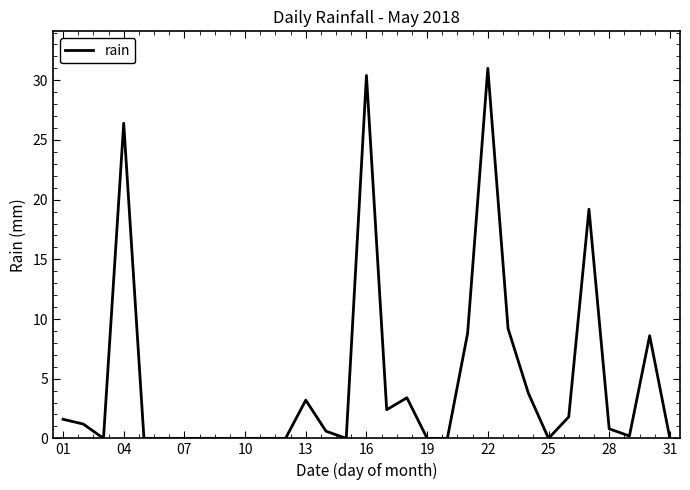

How many lines are shown in the chart?

1